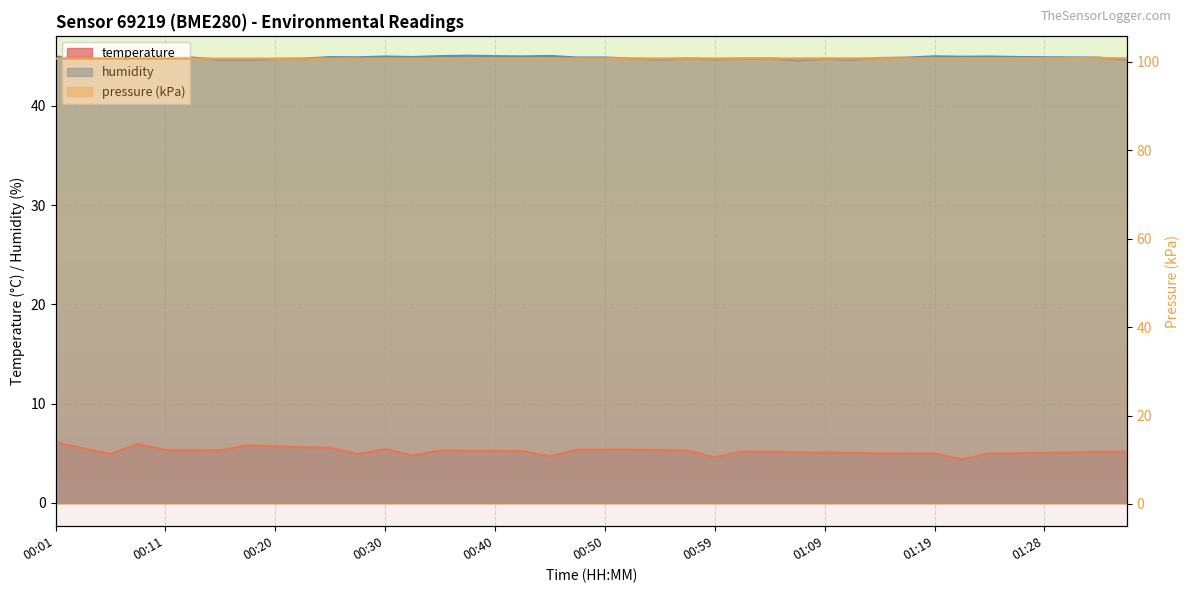

Rank the categories by temperature value from lowest to highest.

01:21, 00:59, 00:45, 00:33, 00:28, 00:06, 01:16, 01:14, 01:19, 01:24, 01:26, 01:11, 01:28, 01:09, 01:31, 01:07, 01:33, 01:04, 01:02, 01:36, 00:42, 00:37, 00:40, 00:57, 00:35, 00:16, 00:13, 00:11, 00:54, 00:52, 00:47, 00:50, 00:30, 00:03, 00:25, 00:23, 00:20, 00:18, 00:08, 00:01